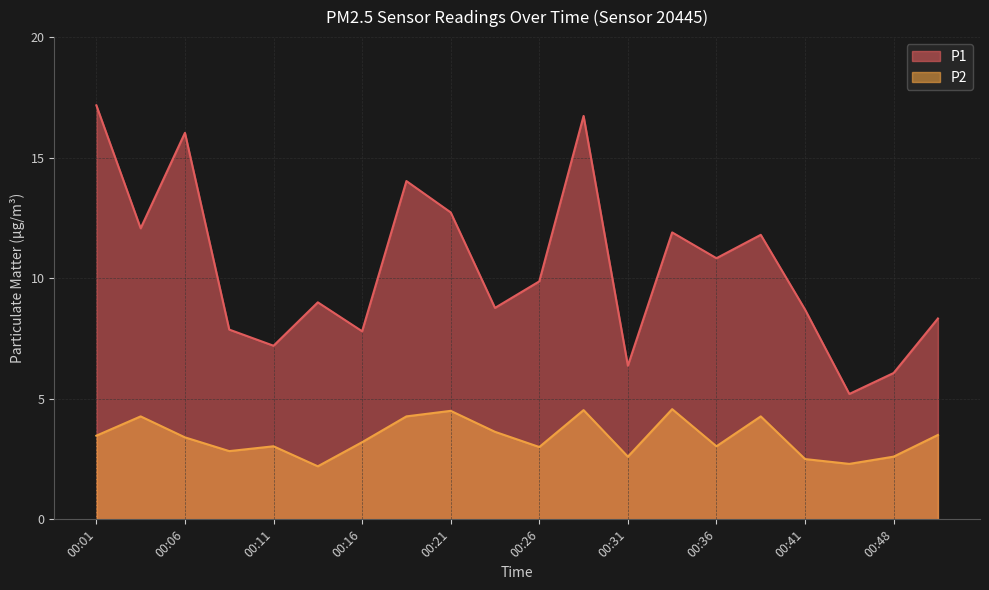

True or false: P1 and P2 intersect in this chart.

False